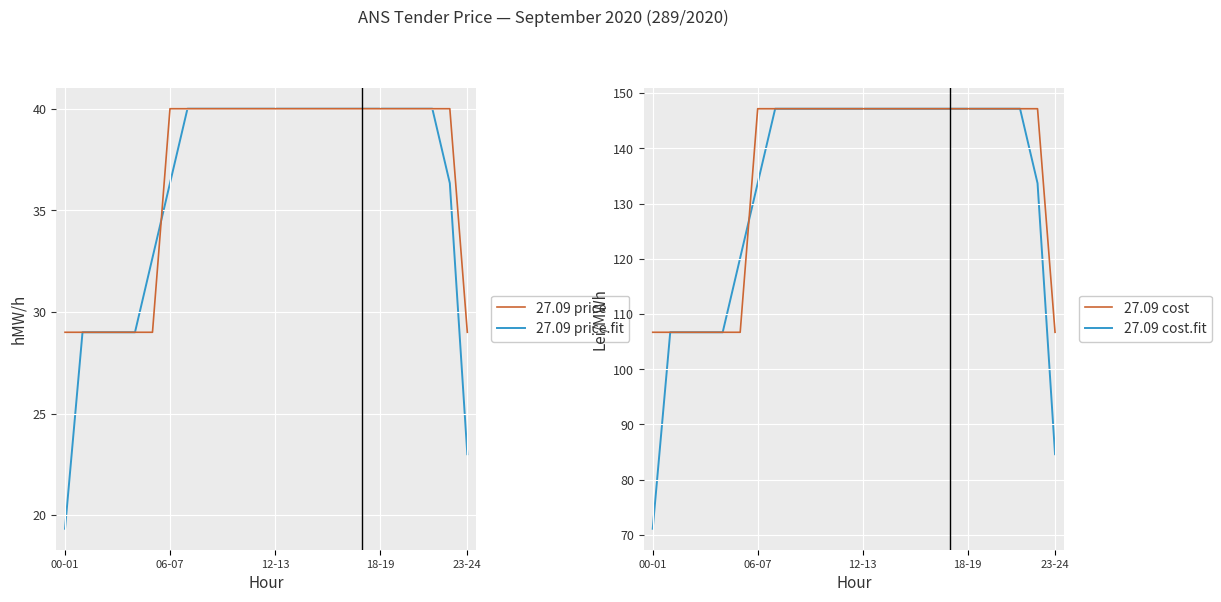

True or false: 27.09 cost has a value of 106.7 at 23-24.

True